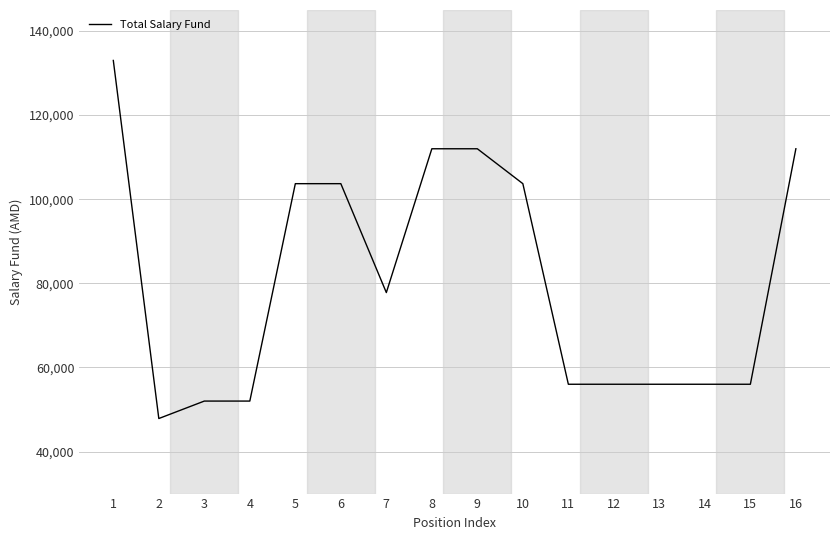

Is it true that the value at 5 is 68903?

False